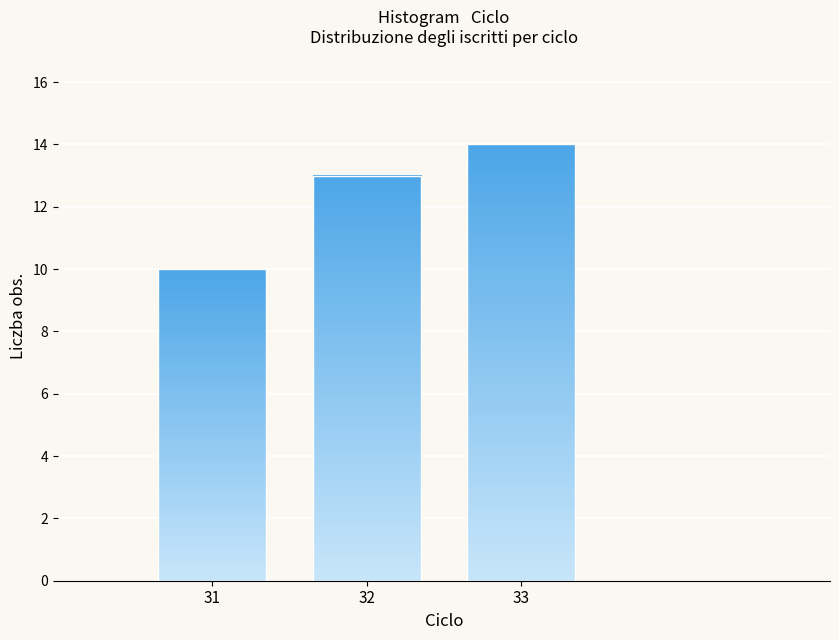

Reading left to right, what are all the values shown in this chart?

31=10	32=13	33=14